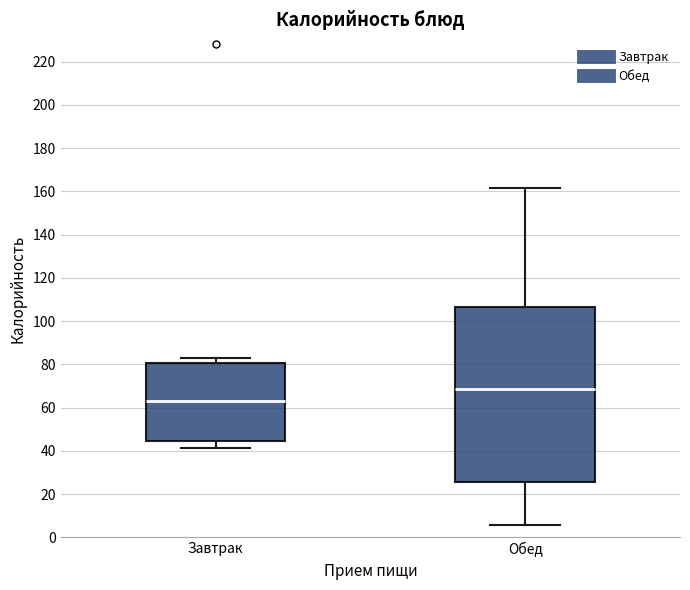

Which box's median line is the lowest?

Завтрак